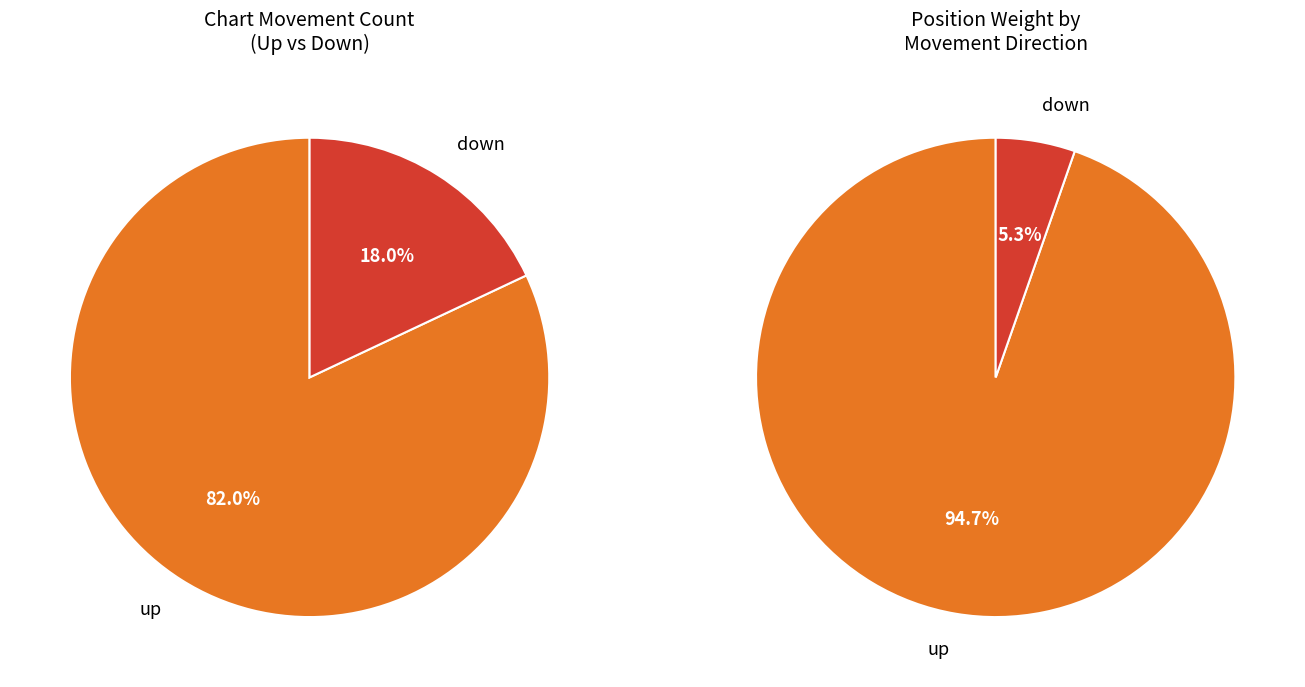

To the nearest percent, what percentage of the pie is up?

82%